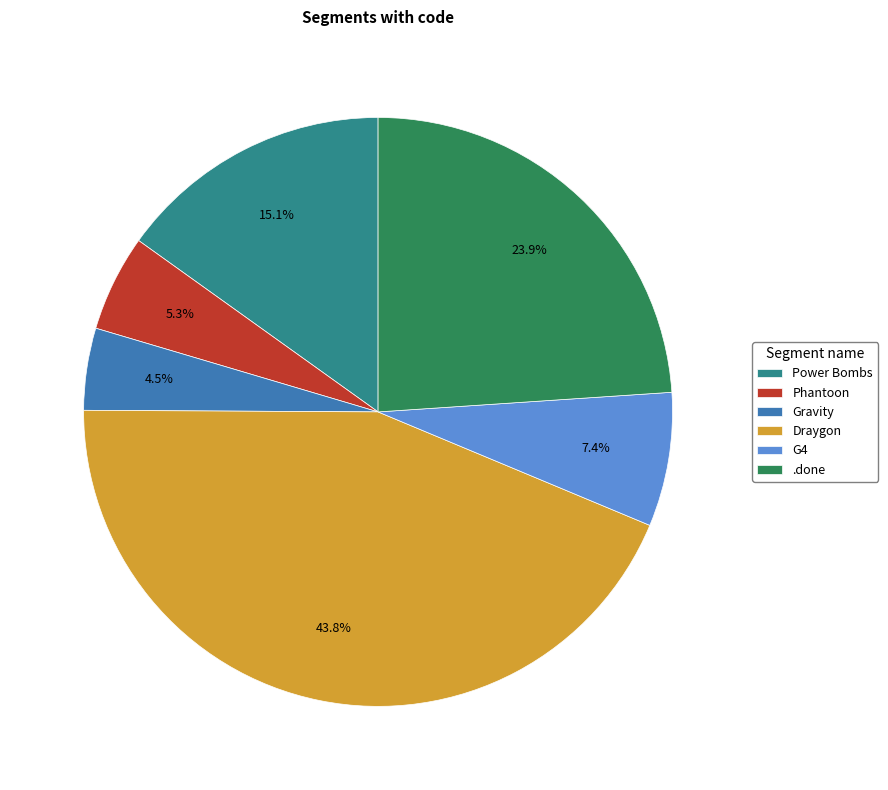

Rank the categories by value from highest to lowest.

Draygon, .done, Power Bombs, G4, Phantoon, Gravity